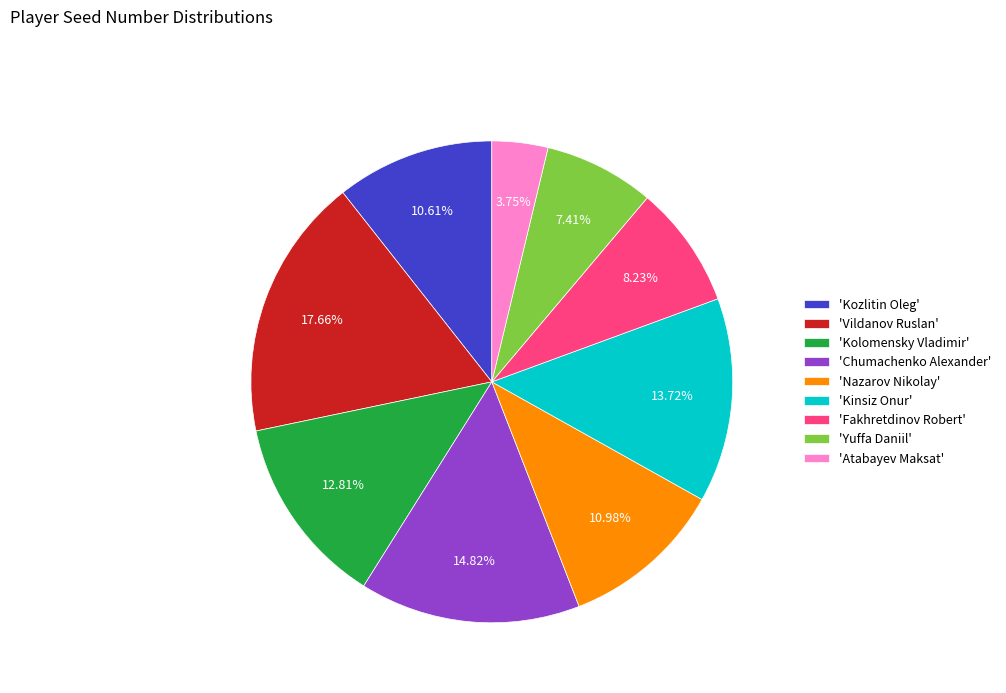

Does 'Chumachenko Alexander' represent more than half of the total?

No